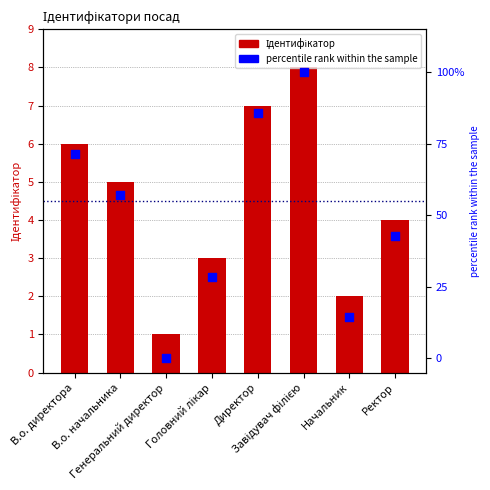

What is the total value across all series at Директор?

92.7